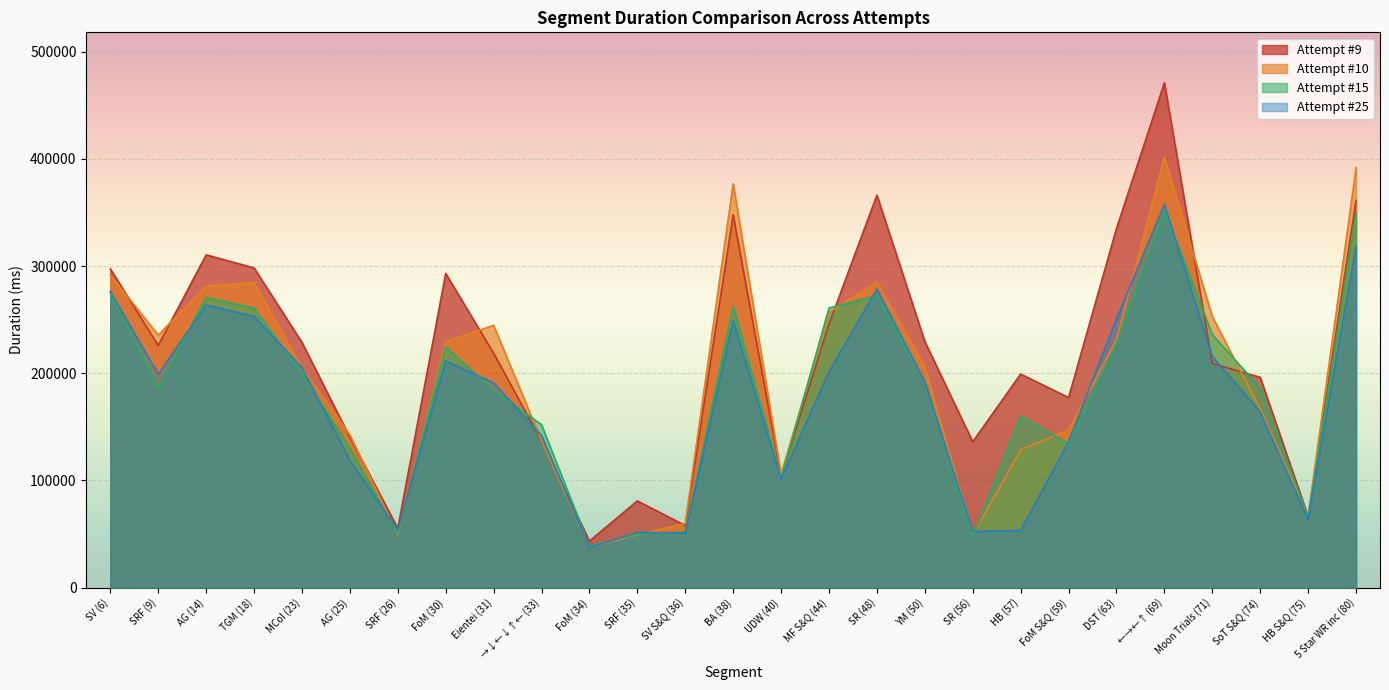

Reading right to left, what are all the values shown in this chart?

Attempt #9: 5 Star WR inc (80)=361224	HB S&Q (75)=66239	SoT S&Q (74)=196146	Moon Trials (71)=209072	←→←↑ (69)=470966	DST (63)=335020	FoM S&Q (59)=177322	HB (57)=199214	SR (56)=136055	YM (50)=229551	SR (48)=366187	MF S&Q (44)=245986	UDW (40)=103663	BA (38)=347760	SV S&Q (36)=57890	SRF (35)=80890	FoM (34)=43404	→↓←↓↑← (33)=136796	Eientei (31)=218679	FoM (30)=293074	SRF (26)=55242	AG (25)=140310	MCoI (23)=228740	TGM (18)=298267	AG (14)=310414	SRF (9)=225912	SV (6)=297385
Attempt #10: 5 Star WR inc (80)=391647	HB S&Q (75)=66790	SoT S&Q (74)=166742	Moon Trials (71)=252822	←→←↑ (69)=401749	DST (63)=231065	FoM S&Q (59)=147115	HB (57)=128551	SR (56)=49010	YM (50)=205840	SR (48)=284869	MF S&Q (44)=256721	UDW (40)=105834	BA (38)=376743	SV S&Q (36)=59804	SRF (35)=49319	FoM (34)=37460	→↓←↓↑← (33)=137047	Eientei (31)=244709	FoM (30)=229421	SRF (26)=49263	AG (25)=142438	MCoI (23)=205168	TGM (18)=284487	AG (14)=281224	SRF (9)=235623	SV (6)=291722
Attempt #15: 5 Star WR inc (80)=349744	HB S&Q (75)=65212	SoT S&Q (74)=186251	Moon Trials (71)=236041	←→←↑ (69)=351838	DST (63)=227503	FoM S&Q (59)=133899	HB (57)=160114	SR (56)=47503	YM (50)=192033	SR (48)=272297	MF S&Q (44)=260827	UDW (40)=101833	BA (38)=262387	SV S&Q (36)=51660	SRF (35)=49904	FoM (34)=38694	→↓←↓↑← (33)=151995	Eientei (31)=183825	FoM (30)=224559	SRF (26)=50365	AG (25)=129884	MCoI (23)=199670	TGM (18)=260652	AG (14)=270770	SRF (9)=186023	SV (6)=275326
Attempt #25: 5 Star WR inc (80)=318457	HB S&Q (75)=63710	SoT S&Q (74)=163839	Moon Trials (71)=215686	←→←↑ (69)=357607	DST (63)=250764	FoM S&Q (59)=136023	HB (57)=53335	SR (56)=52264	YM (50)=191952	SR (48)=278483	MF S&Q (44)=201447	UDW (40)=101438	BA (38)=248698	SV S&Q (36)=50953	SRF (35)=51391	FoM (34)=37262	→↓←↓↑← (33)=141877	Eientei (31)=190991	FoM (30)=211362	SRF (26)=53714	AG (25)=118751	MCoI (23)=205171	TGM (18)=252974	AG (14)=263728	SRF (9)=198950	SV (6)=276187